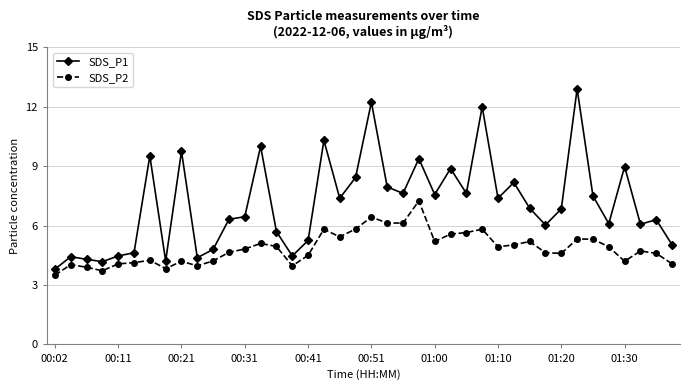

Which series has the largest range (max minus min)?

SDS_P1